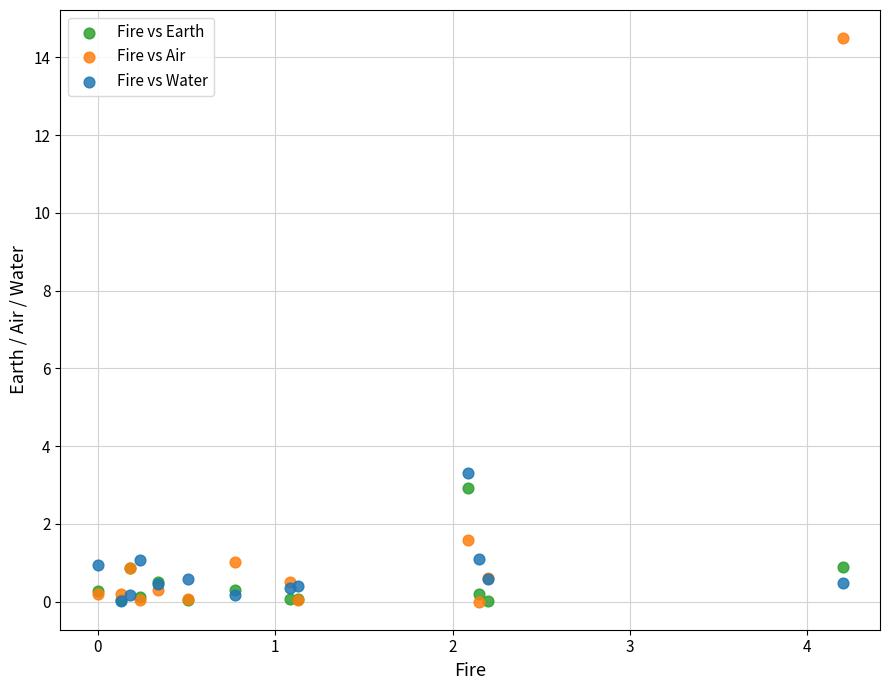

Which series reaches the maximum Y coordinate?

Fire vs Air